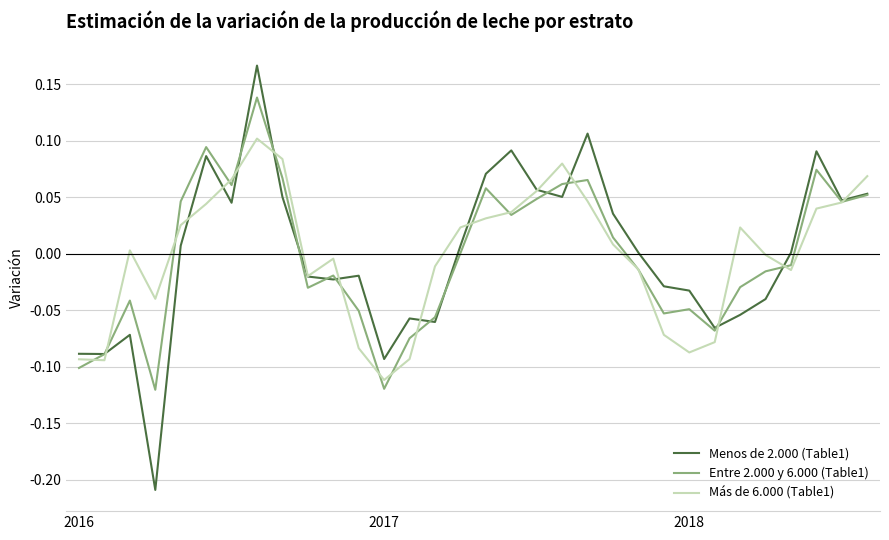

Does the chart display data point markers on the line(s)?

No